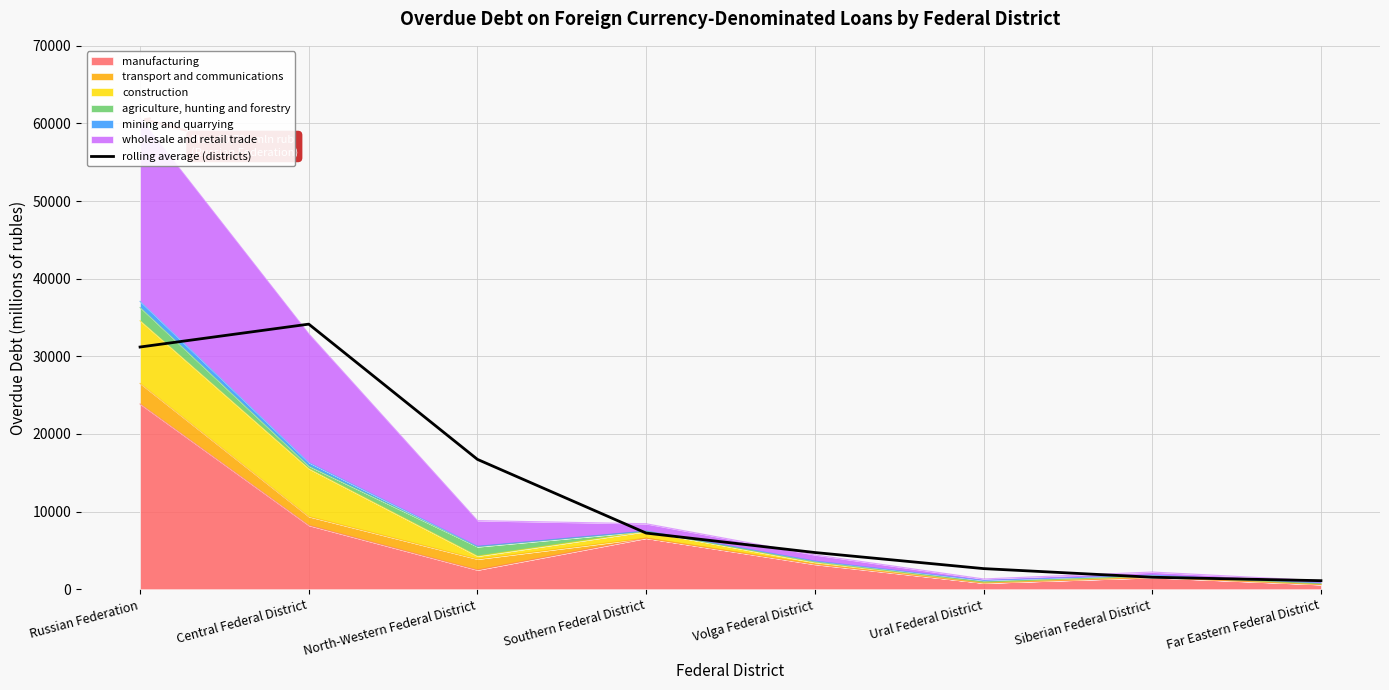

What position from the left is North-Western Federal District?

3